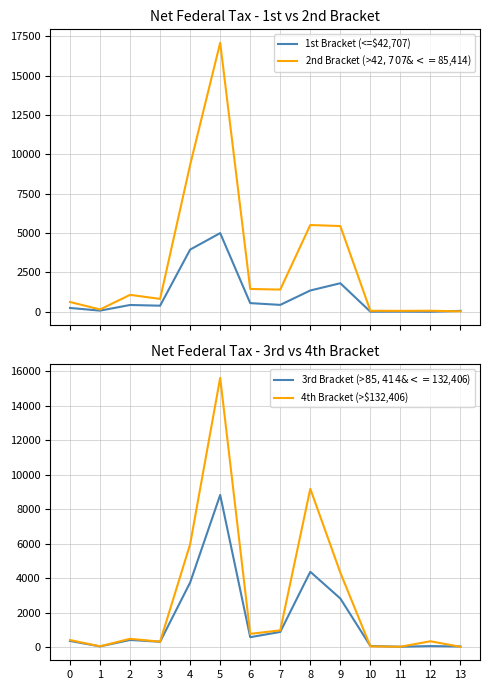

Rank the series by their average value, from highest to lowest.

2nd Bracket (>$42,707 & <=$85,414), 4th Bracket (>$132,406), 3rd Bracket (>$85,414 & <=$132,406), 1st Bracket (<=$42,707)